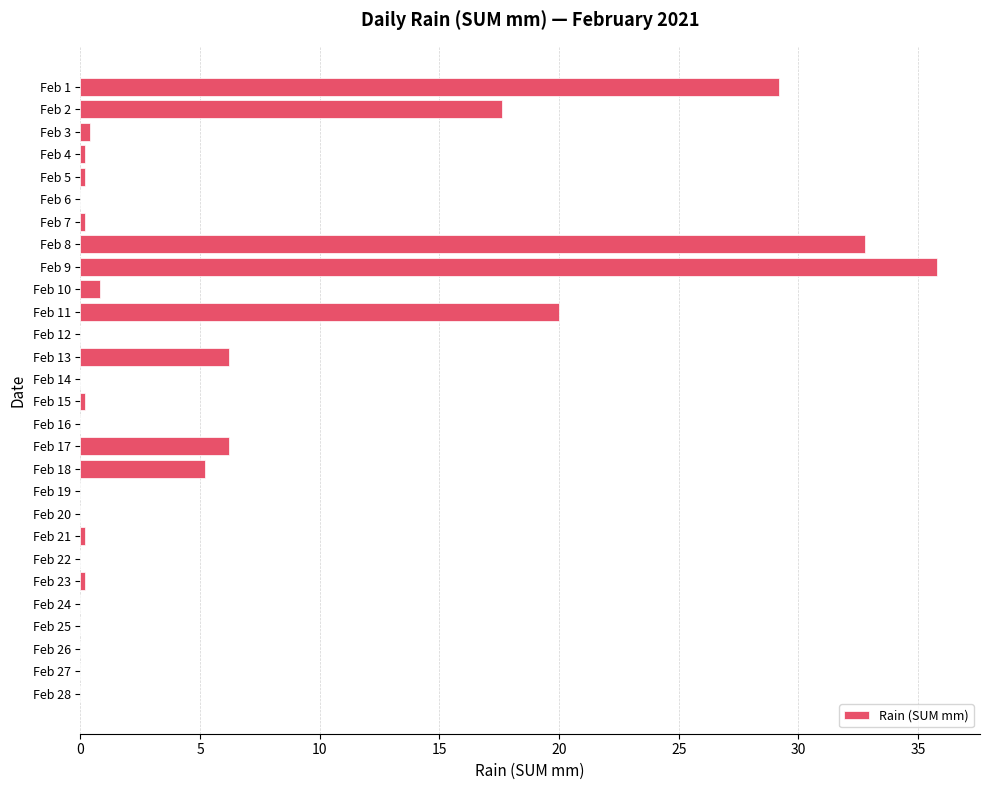

Reading top to bottom, extract all data points from this chart.

Feb 1=29.2	Feb 2=17.6	Feb 3=0.4	Feb 4=0.2	Feb 5=0.2	Feb 6=0.0	Feb 7=0.2	Feb 8=32.8	Feb 9=35.8	Feb 10=0.8	Feb 11=20.0	Feb 12=0.0	Feb 13=6.2	Feb 14=0.0	Feb 15=0.2	Feb 16=0.0	Feb 17=6.2	Feb 18=5.2	Feb 19=0.0	Feb 20=0.0	Feb 21=0.2	Feb 22=0.0	Feb 23=0.2	Feb 24=0.0	Feb 25=0.0	Feb 26=0.0	Feb 27=0.0	Feb 28=0.0